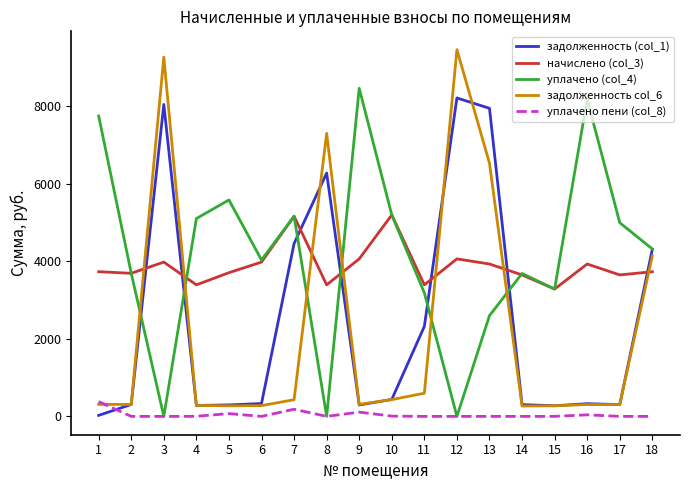

True or false: уплачено пени (col_8) and начислено (col_3) intersect in this chart.

False